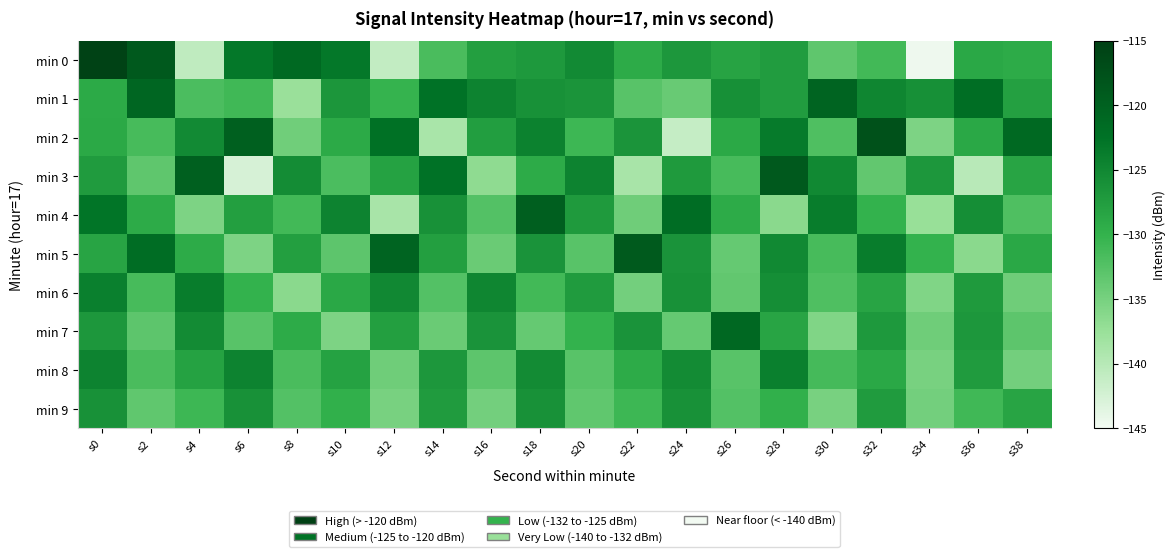

Reading left to right, list all the values displayed in this chart.

min 0: s0=-115.5	s2=-118.8	s4=-140.7	s6=-123.1	s8=-121.1	s10=-123.2	s12=-141.0	s14=-131.7	s16=-127.7	s18=-127.1	s20=-125.2	s22=-129.2	s24=-126.8	s26=-128.3	s28=-127.5	s30=-133.3	s32=-131.1	s34=-144.6	s36=-128.8	s38=-129.3
min 1: s0=-129.0	s2=-120.8	s4=-131.8	s6=-131.0	s8=-137.6	s10=-126.6	s12=-130.2	s14=-122.4	s16=-124.5	s18=-126.0	s20=-126.6	s22=-132.7	s24=-133.9	s26=-126.0	s28=-127.5	s30=-120.4	s32=-124.8	s34=-126.0	s36=-121.8	s38=-127.8
min 2: s0=-128.9	s2=-131.5	s4=-125.2	s6=-119.9	s8=-134.6	s10=-129.0	s12=-122.3	s14=-138.9	s16=-127.7	s18=-124.3	s20=-130.8	s22=-126.5	s24=-141.2	s26=-128.9	s28=-123.5	s30=-132.1	s32=-117.7	s34=-135.4	s36=-128.8	s38=-121.1
min 3: s0=-127.3	s2=-133.2	s4=-119.9	s6=-142.6	s8=-125.4	s10=-131.8	s12=-128.1	s14=-122.4	s16=-136.8	s18=-129.1	s20=-124.4	s22=-138.8	s24=-127.1	s26=-131.4	s28=-118.8	s30=-125.1	s32=-133.4	s34=-126.8	s36=-140.1	s38=-128.4
min 4: s0=-122.8	s2=-129.1	s4=-135.4	s6=-127.8	s8=-131.1	s10=-124.4	s12=-138.8	s14=-126.1	s16=-132.4	s18=-119.8	s20=-127.1	s22=-134.4	s24=-121.8	s26=-129.1	s28=-136.4	s30=-123.8	s32=-130.1	s34=-137.4	s36=-125.8	s38=-132.1
min 5: s0=-128.4	s2=-121.8	s4=-129.1	s6=-135.4	s8=-127.8	s10=-133.1	s12=-120.4	s14=-127.8	s16=-134.1	s18=-126.4	s20=-132.8	s22=-119.1	s24=-126.4	s26=-133.7	s28=-125.1	s30=-131.4	s32=-123.7	s34=-130.1	s36=-136.4	s38=-128.7
min 6: s0=-124.1	s2=-131.4	s4=-123.7	s6=-130.1	s8=-136.4	s10=-128.7	s12=-125.1	s14=-132.4	s16=-124.7	s18=-131.1	s20=-127.4	s22=-134.7	s24=-126.1	s26=-133.4	s28=-125.7	s30=-132.1	s32=-128.4	s34=-135.7	s36=-127.1	s38=-134.4
min 7: s0=-126.7	s2=-133.1	s4=-125.4	s6=-132.7	s8=-129.1	s10=-135.4	s12=-127.7	s14=-134.1	s16=-126.4	s18=-133.7	s20=-130.1	s22=-126.4	s24=-133.7	s26=-121.1	s28=-128.4	s30=-135.7	s32=-127.1	s34=-134.4	s36=-126.7	s38=-133.1
min 8: s0=-124.4	s2=-131.7	s4=-128.1	s6=-124.4	s8=-131.7	s10=-128.1	s12=-134.4	s14=-126.7	s16=-133.1	s18=-125.4	s20=-132.7	s22=-129.1	s24=-125.4	s26=-132.7	s28=-124.1	s30=-131.4	s32=-128.7	s34=-135.1	s36=-127.4	s38=-134.7
min 9: s0=-126.1	s2=-133.4	s4=-130.7	s6=-126.1	s8=-132.4	s10=-129.7	s12=-135.1	s14=-127.4	s16=-134.7	s18=-126.1	s20=-133.4	s22=-130.7	s24=-126.1	s26=-132.4	s28=-129.7	s30=-135.1	s32=-127.4	s34=-134.7	s36=-131.1	s38=-128.4